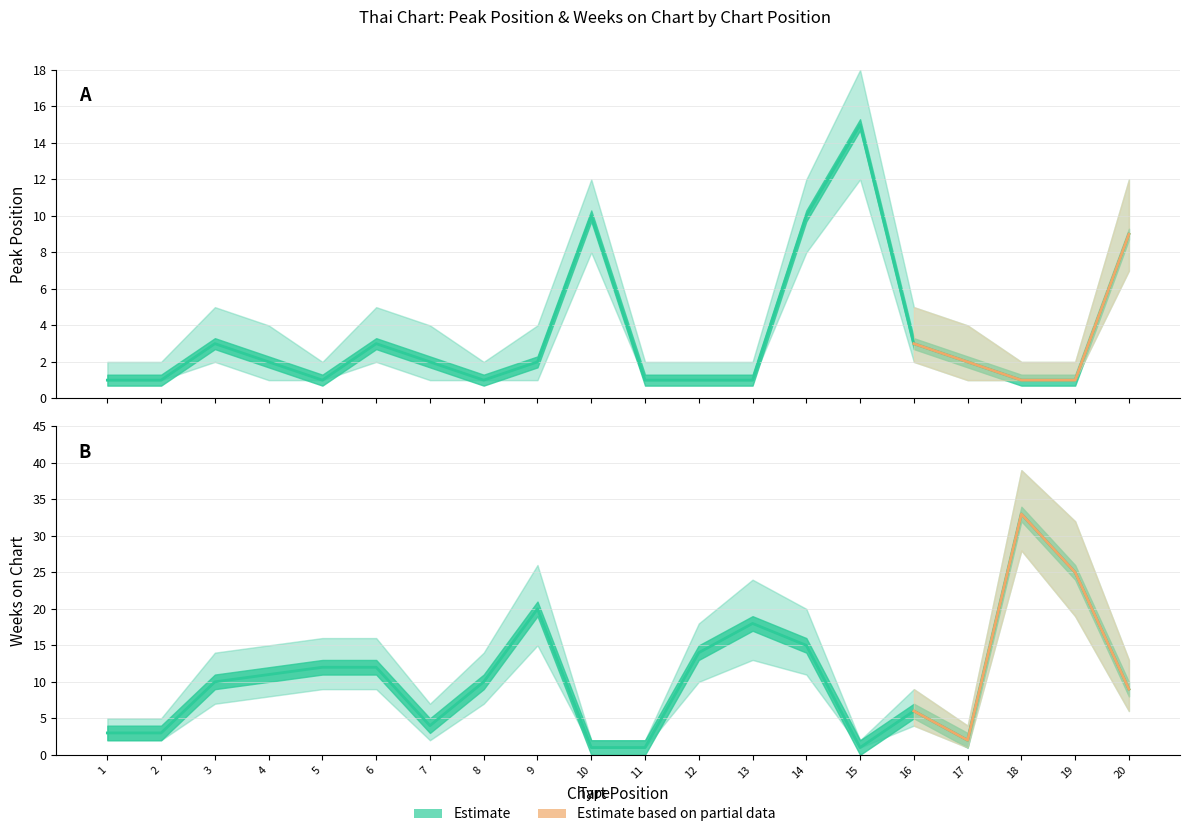

Where does the Peak Position series first go above 2?

3